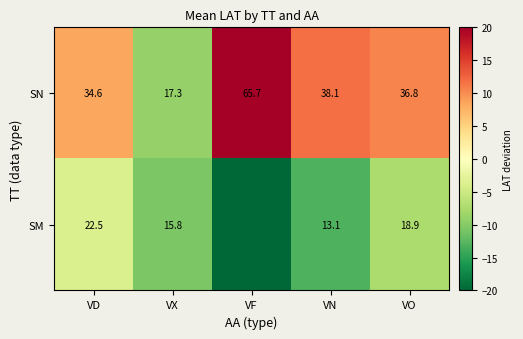

What is the total value across all series at VN?

51.2